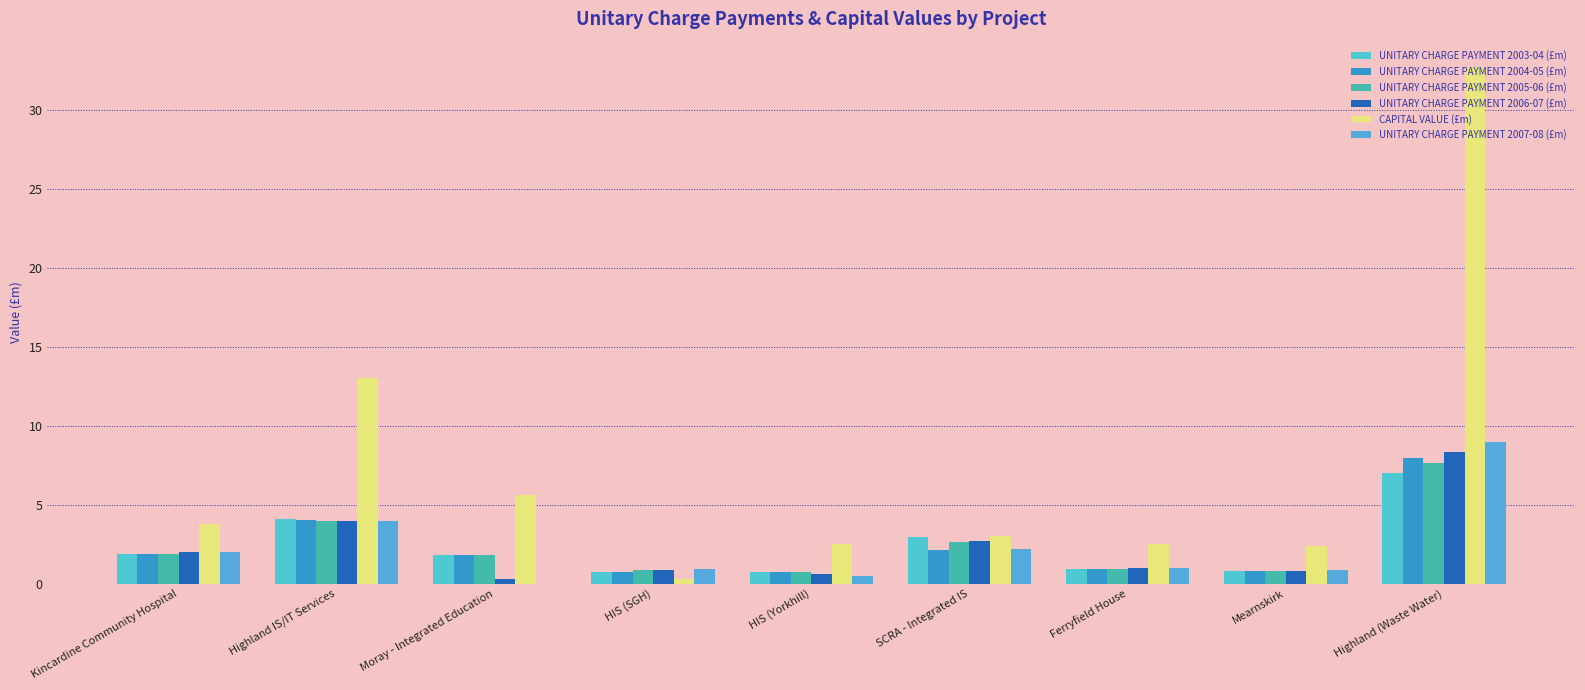

At which label does UNITARY CHARGE PAYMENT 2006-07 (£m) reach its peak?

Highland (Waste Water)